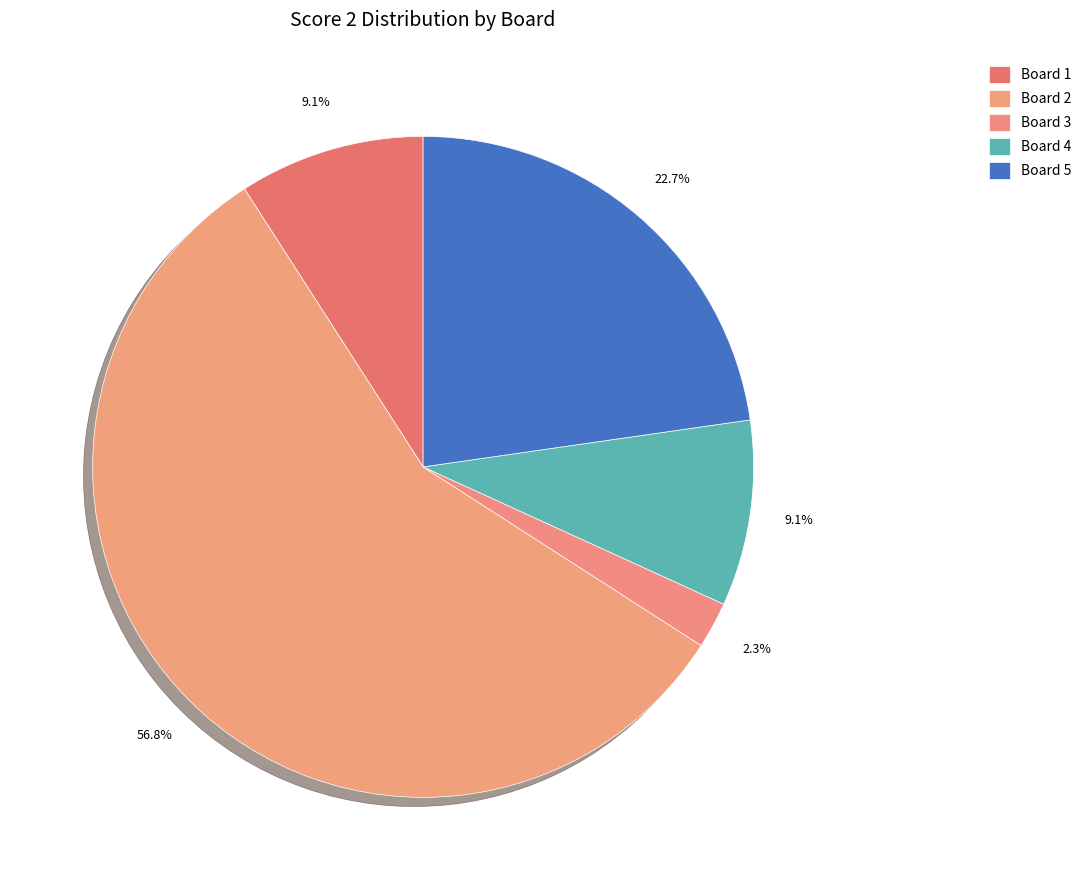

Does any single category account for the majority?

Yes